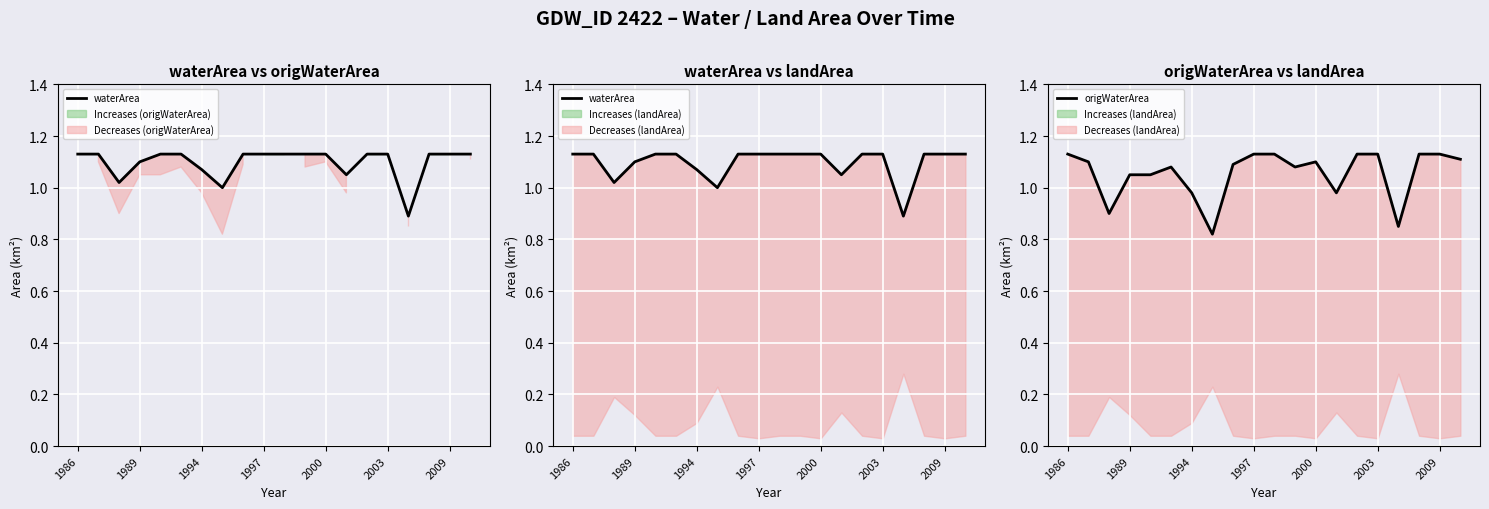

Rank the series by their average value, from highest to lowest.

waterArea, origWaterArea